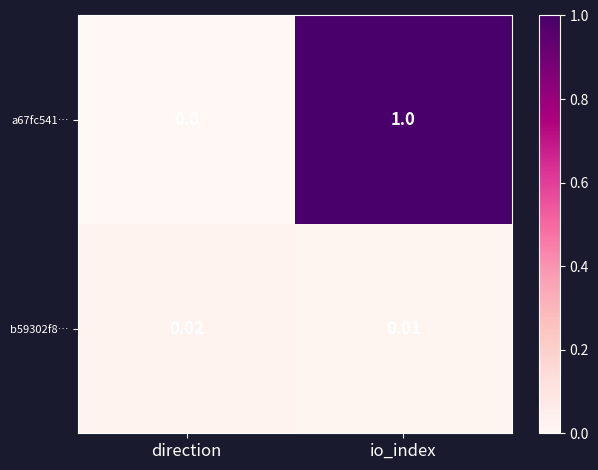

Which series has the largest total across all categories?

a67fc541…